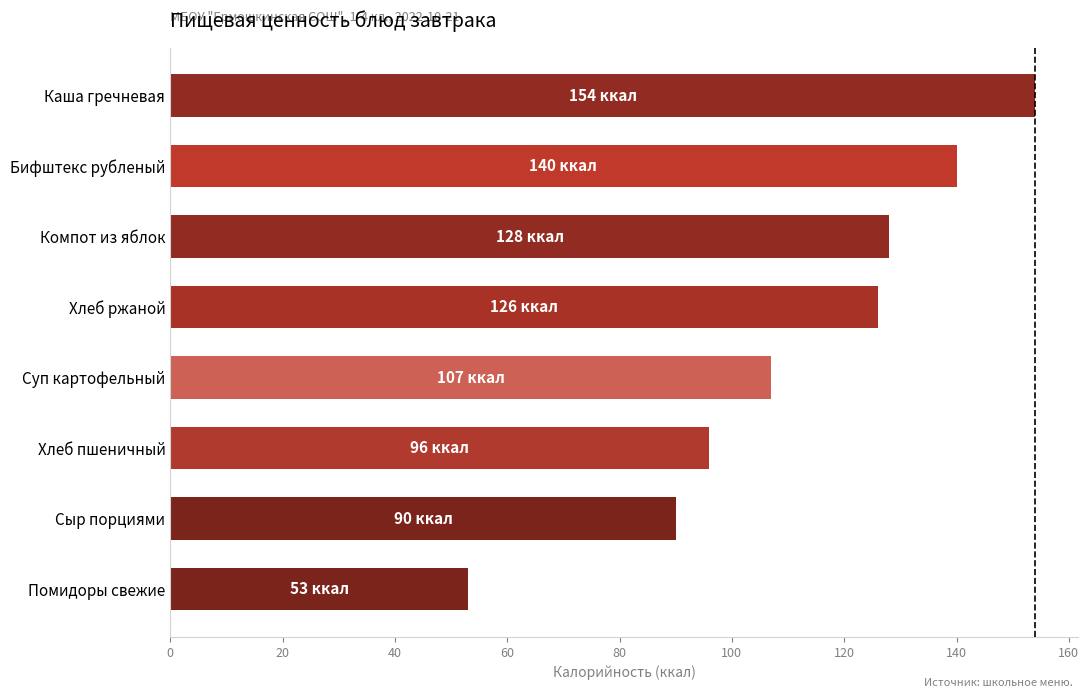

What is the change in value from Помидоры свежие to Каша гречневая?

+101